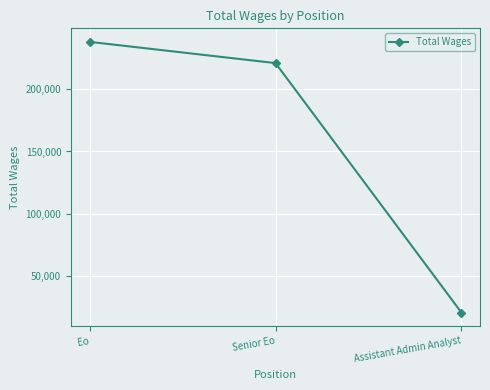

What is the label of the 3rd point from the left?

Assistant Admin Analyst